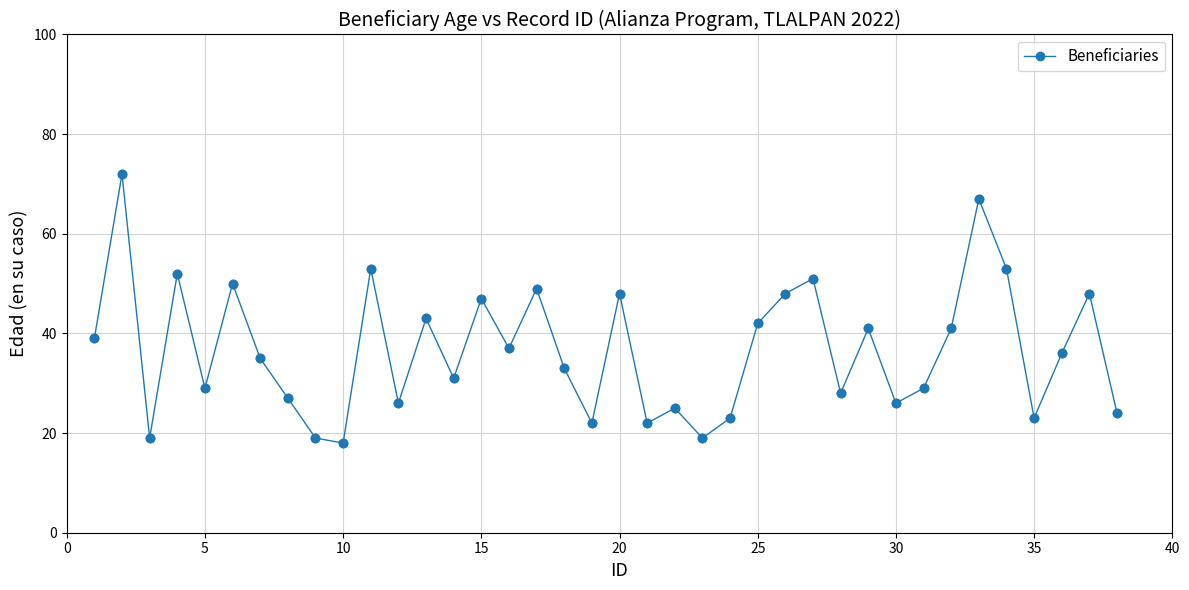

How many points are higher than both their immediate neighbors (excluding endpoints)?

13